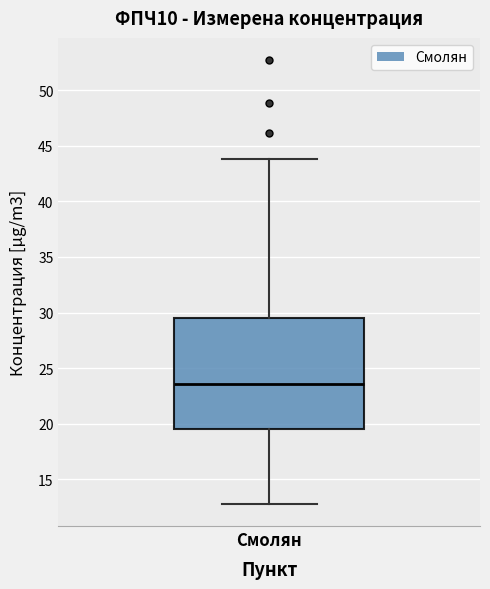

Read this box plot against the y-axis: the position of the median line, the range covered by the box, and the ends of both whiskers. The values are not printed on the chart, so give them approximately, as read against the axis.

median 23.5, box 19.5 to 29.5, whiskers 13.0 to 44.0